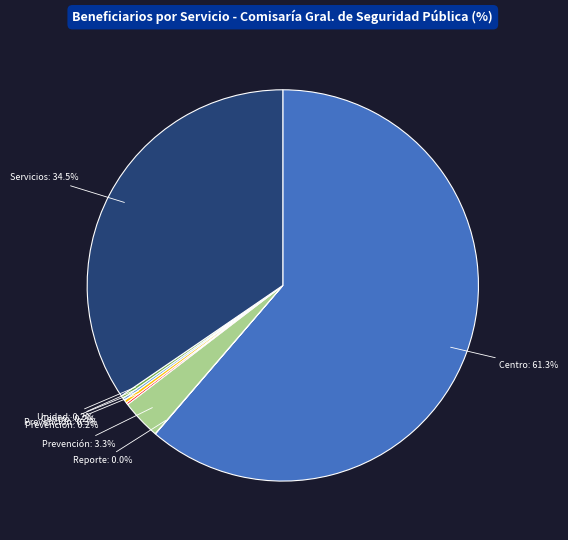

Does any single category account for the majority?

Yes